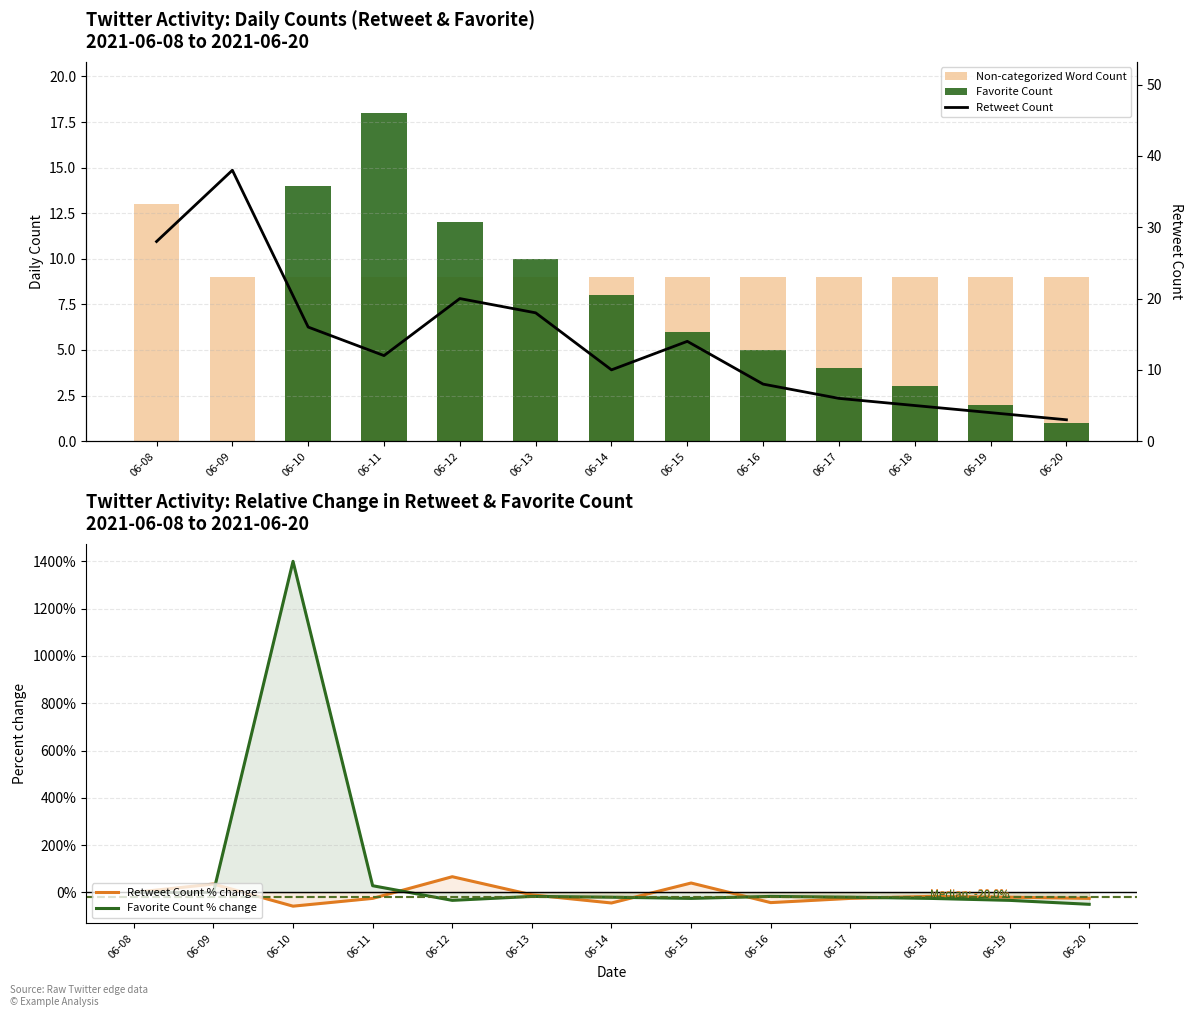

Is the value of Retweet Count % change at 06-13 greater than the value of Favorite Count % change at 06-11?

No